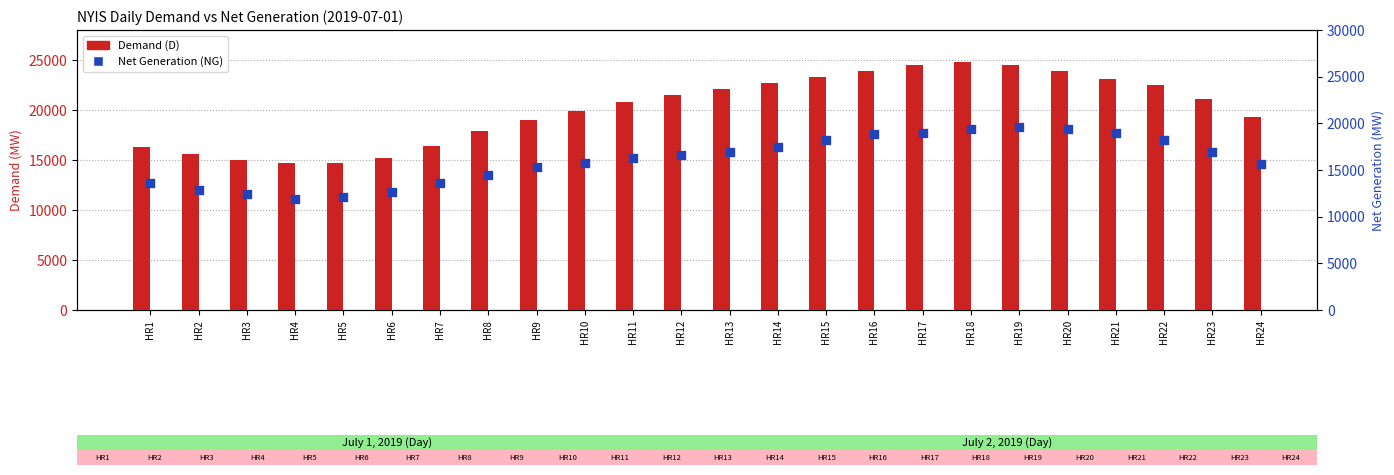

Is the value of Net Generation (NG) at HR19 greater than the value of Demand (D) at HR12?

No